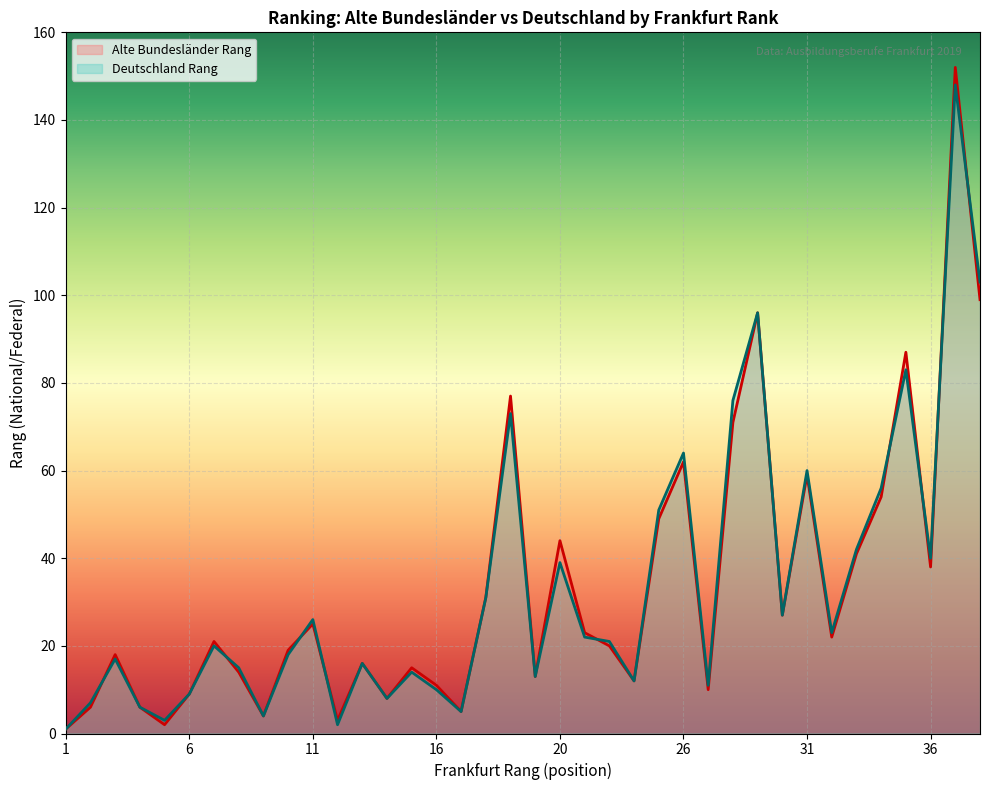

Which series has the largest range (max minus min)?

Alte Bundesländer Rang